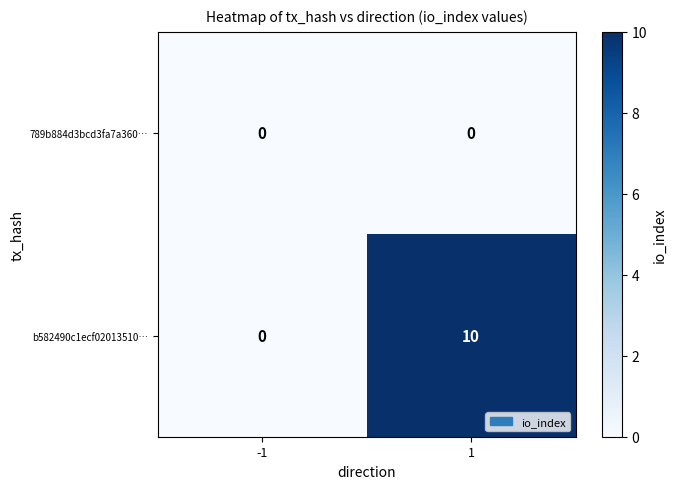

Rank the series by their average value, from lowest to highest.

789b884d3bcd3fa7a360…, b582490c1ecf02013510…